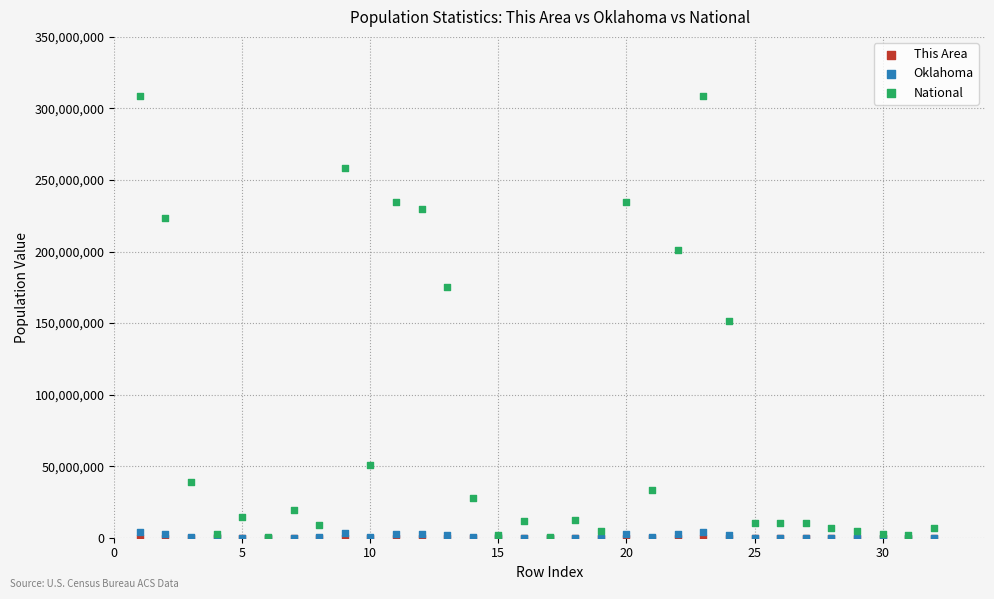

What are all the series names shown in the legend?

This Area, Oklahoma, National